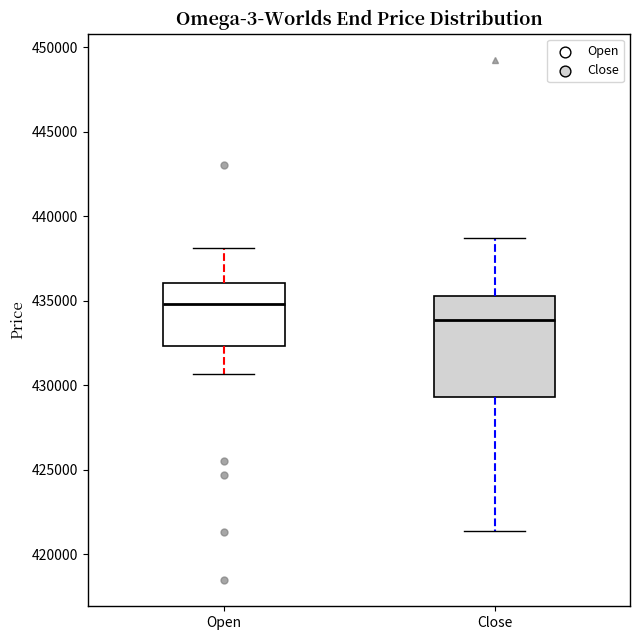

Reading left to right, read every box against the y-axis: the position of its median line, the range the box covers, and the ends of its whiskers. The values are not printed on the chart, so give them approximately, as read against the axis.

Open: median 435000, box 432500 to 436000, whiskers 430500 to 438000
Close: median 434000, box 429500 to 435500, whiskers 421500 to 438500